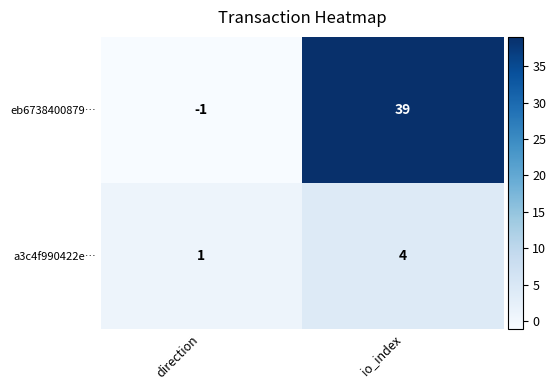

Reading left to right, list all the values displayed in this chart.

eb6738400879…: -1	39
a3c4f990422e…: 1	4